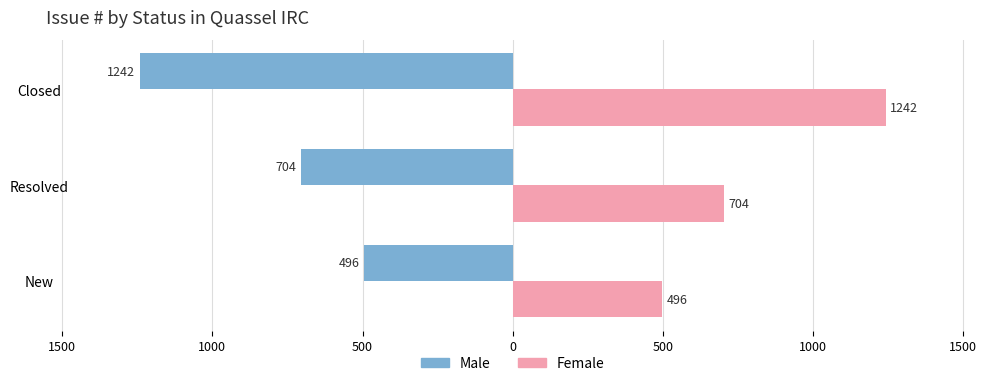

What is the average value of the Male series?

-814